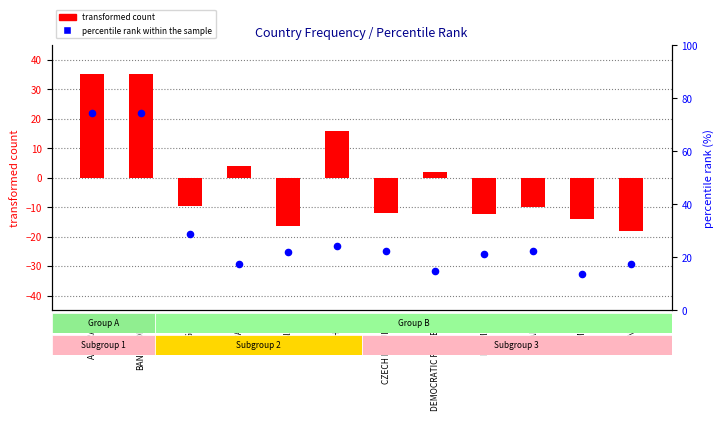

What is the change in value from AUSTRALIA to FRANCE?

-52.1